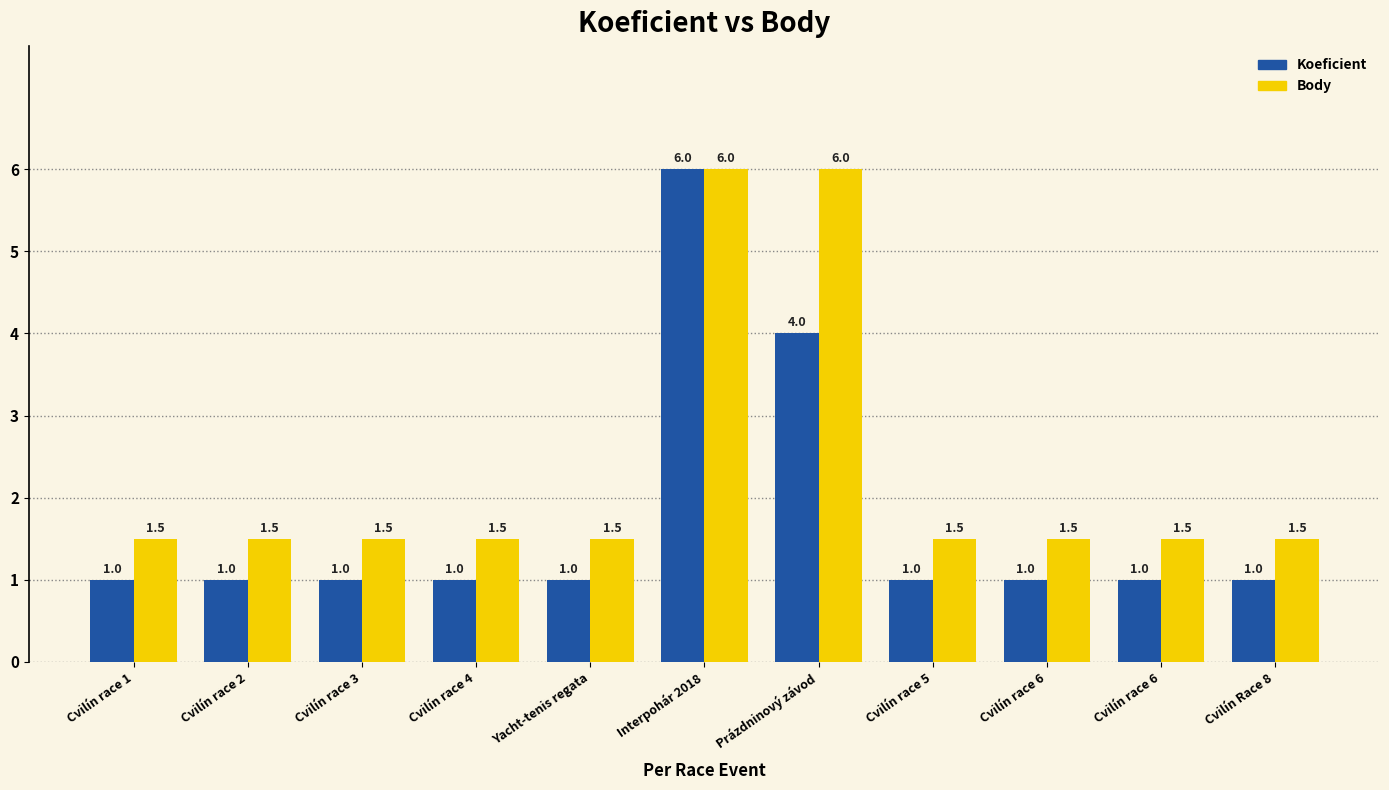

Does the chart contain stacked bars?

No